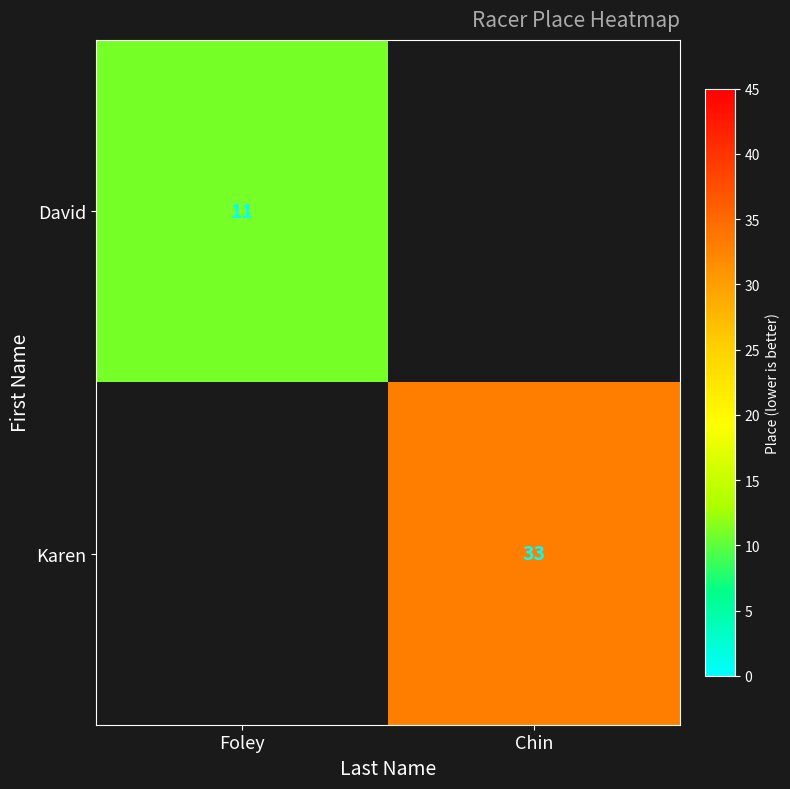

What is the maximum value shown in the chart?

33.0